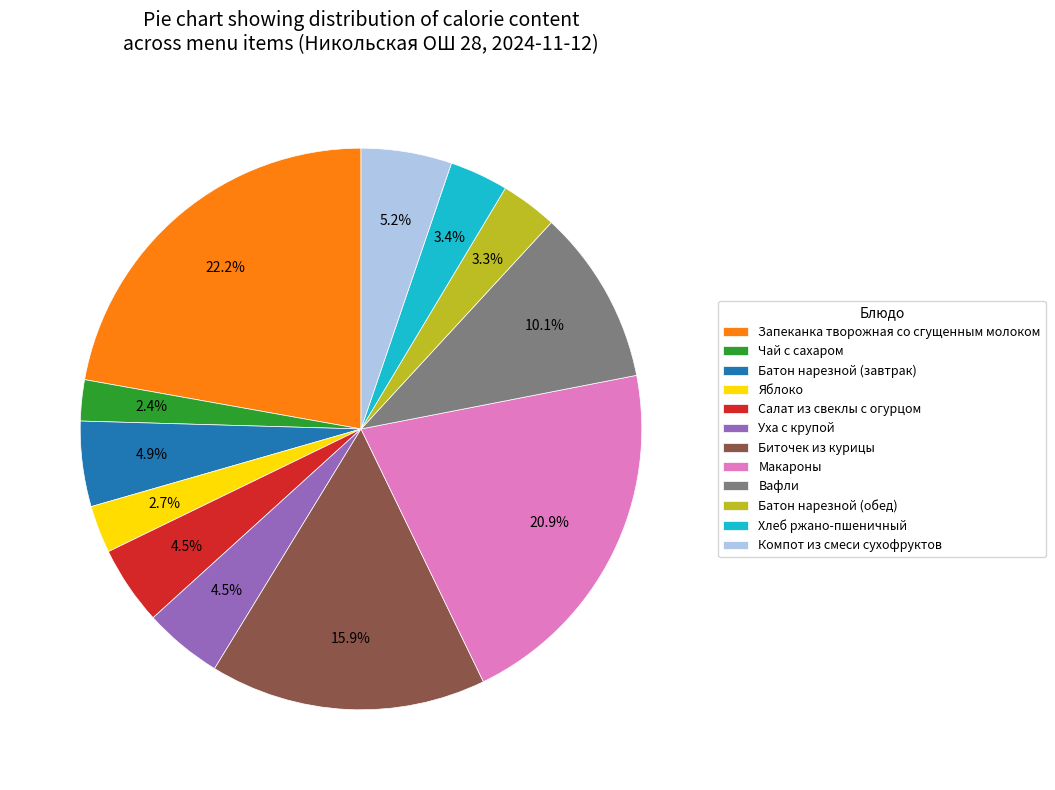

What is the largest slice in the pie chart?

Запеканка творожная со сгущенным молоком